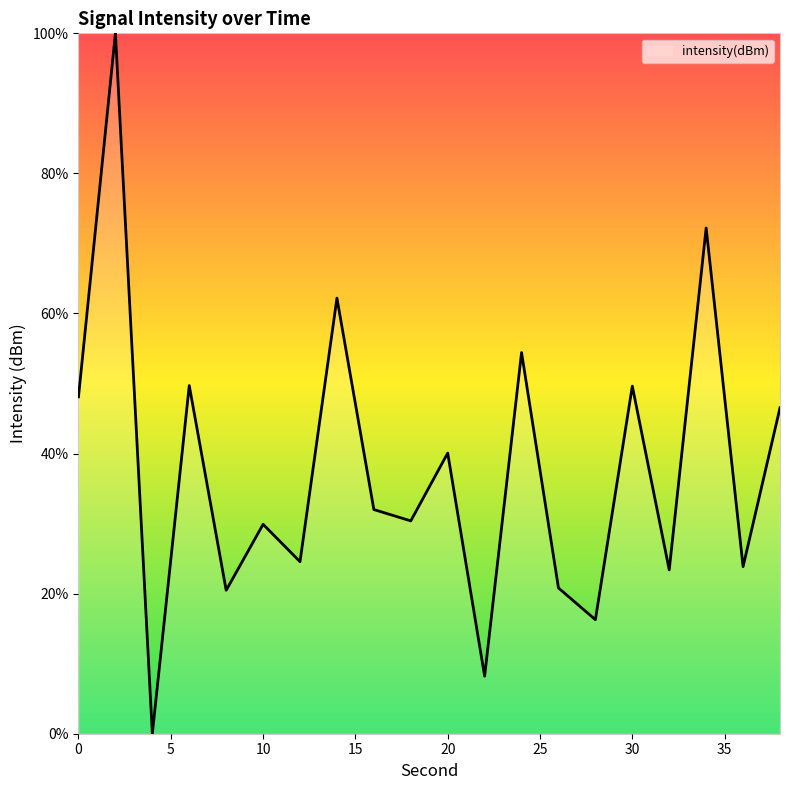

What is the difference between the maximum and second lowest values?

91.8